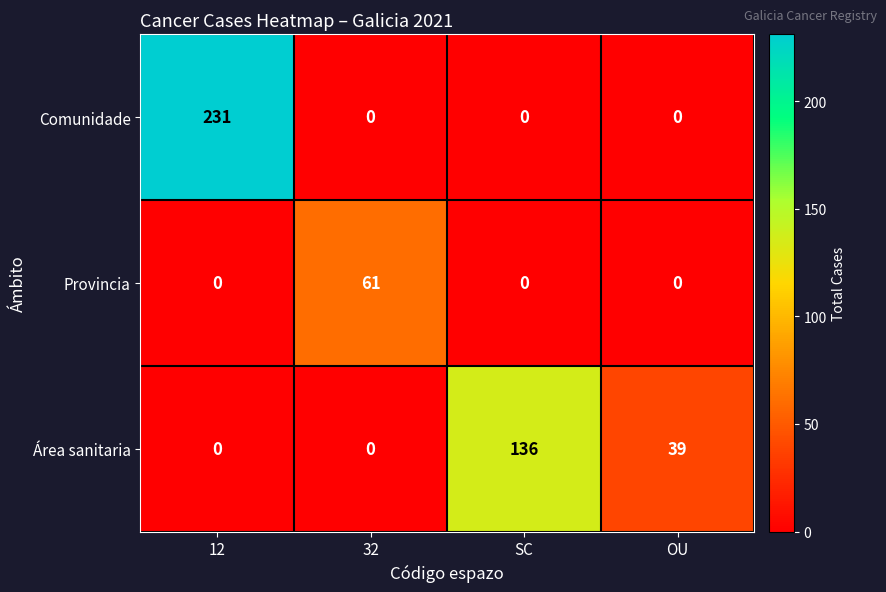

Is it true that Provincia equals 38 at 32?

False